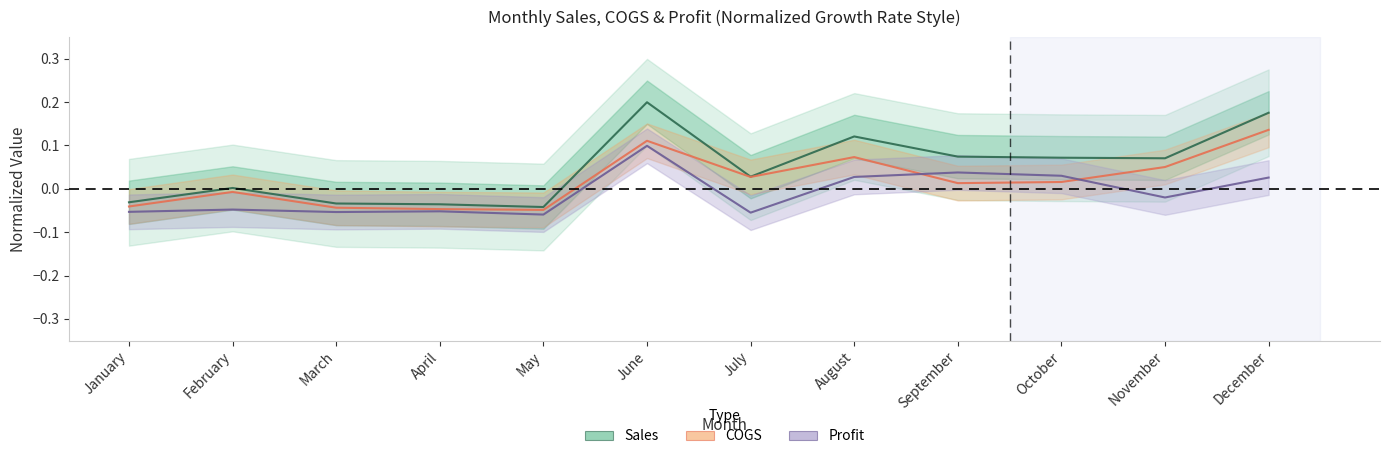

Which category has the lowest value across all series?

May